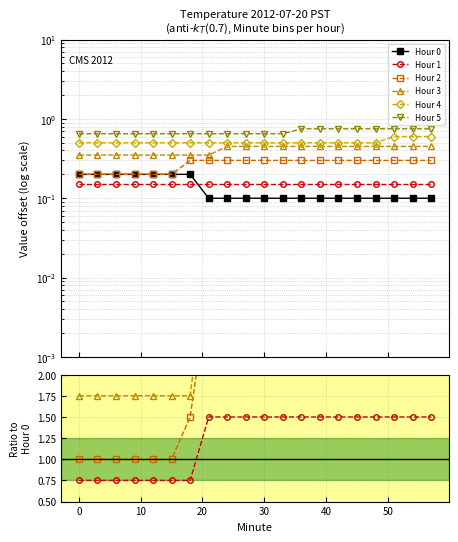

Which series has the largest total across all categories?

Hour 5